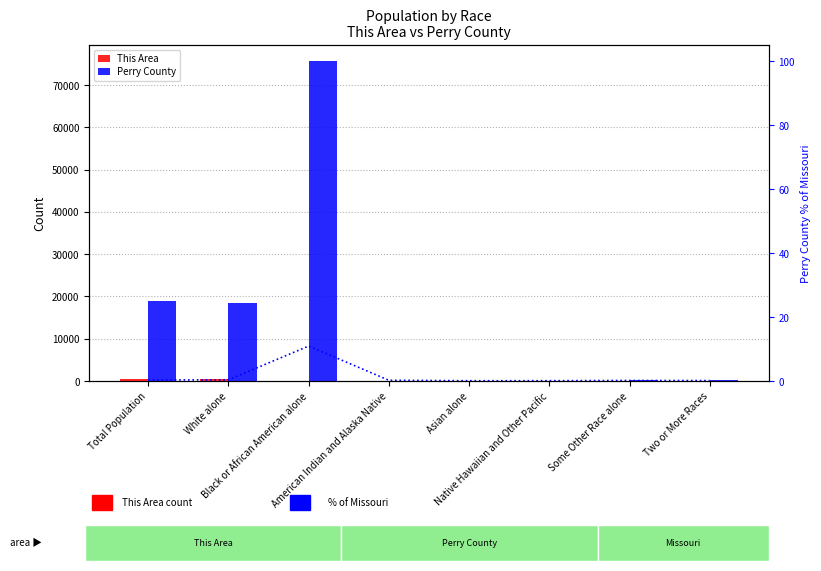

Reading left to right, list all the values displayed in this chart.

This Area: 540	529	1	1	2	0	0	7
Perry County: 18971	18442	75693	61	85	6	132	170